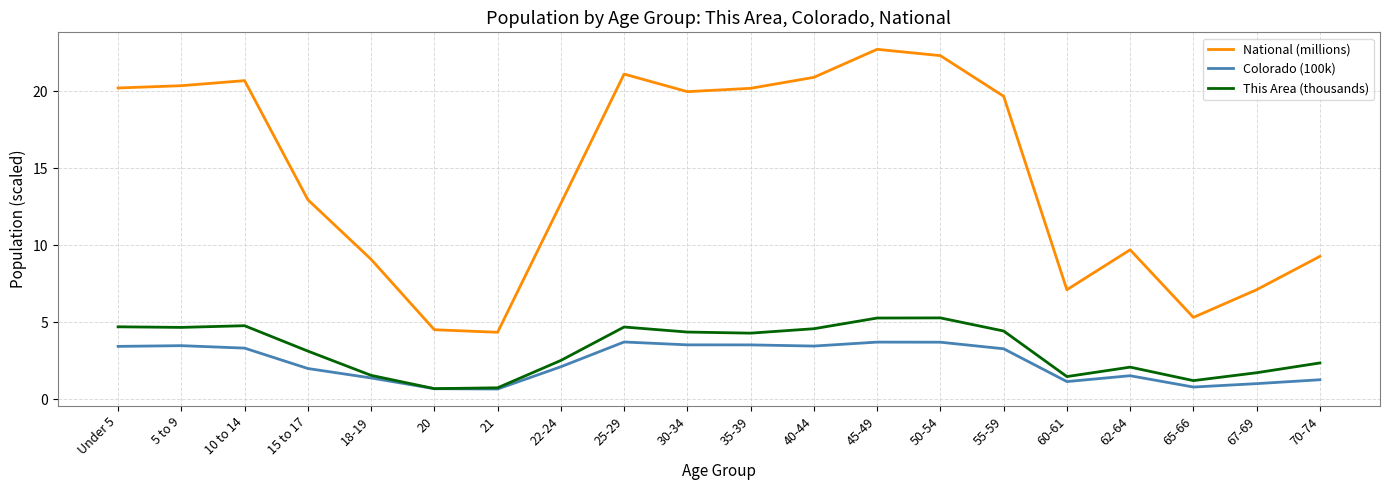

What is the difference between the second highest and second lowest values in the Colorado (100k) series?

3.0